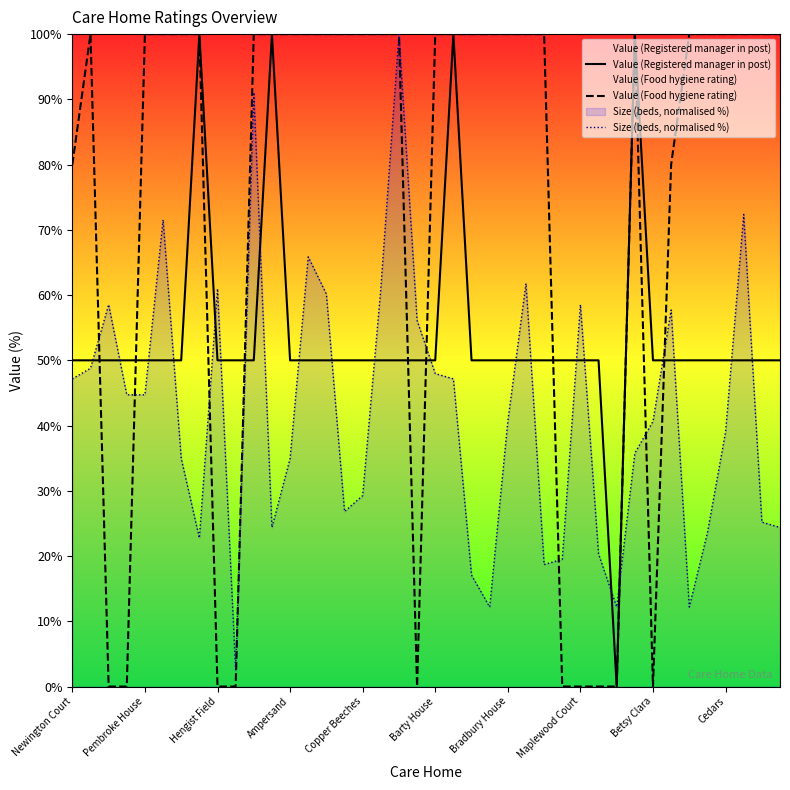

What is the value of the Value (Registered manager in post) point at the 26th from the left?

50.0